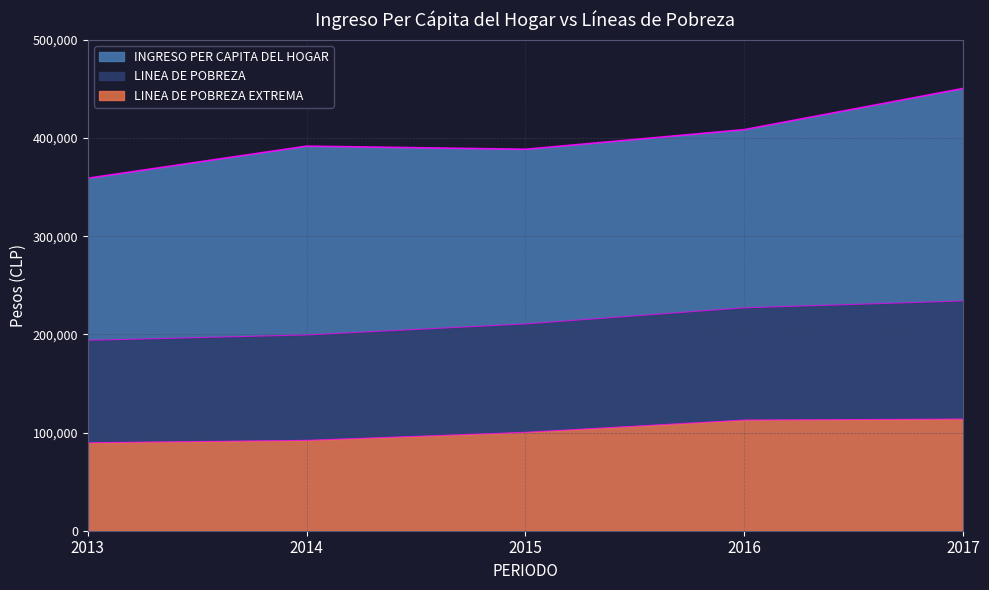

Between 2013 and 2016, which is larger?

2016